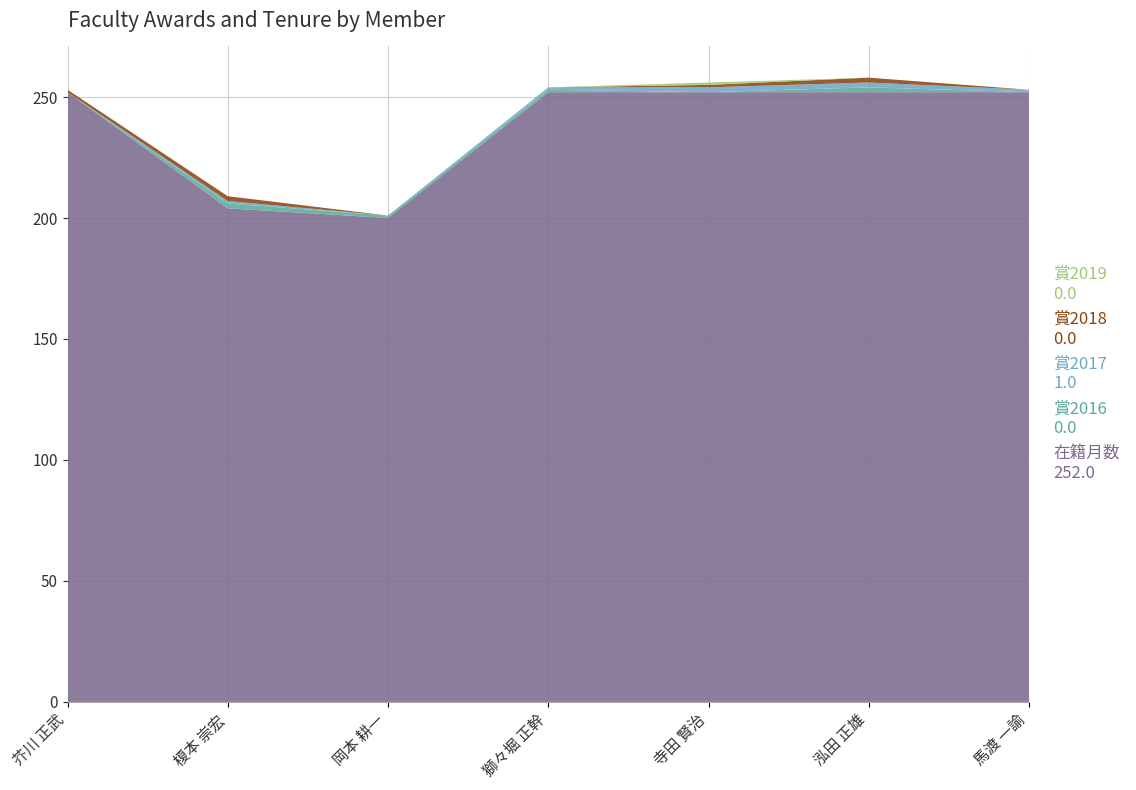

Reading right to left, what are all the values shown in this chart?

在籍月数: 馬渡 一諭=252	泓田 正雄=252	寺田 賢治=252	獅々堀 正幹=252	岡本 耕一=200	榎本 崇宏=204	芥川 正武=252
賞2016: 馬渡 一諭=0	泓田 正雄=2	寺田 賢治=0	獅々堀 正幹=1	岡本 耕一=1	榎本 崇宏=2	芥川 正武=0
賞2017: 馬渡 一諭=1	泓田 正雄=2	寺田 賢治=2	獅々堀 正幹=1	岡本 耕一=0	榎本 崇宏=1	芥川 正武=0
賞2018: 馬渡 一諭=0	泓田 正雄=2	寺田 賢治=1	獅々堀 正幹=0	岡本 耕一=0	榎本 崇宏=2	芥川 正武=1
賞2019: 馬渡 一諭=0	泓田 正雄=0	寺田 賢治=1	獅々堀 正幹=0	岡本 耕一=0	榎本 崇宏=0	芥川 正武=0